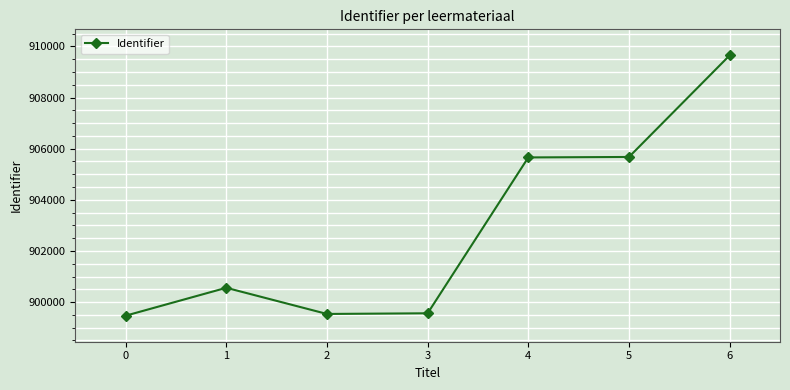

At which category does the data reach its first local peak?

1